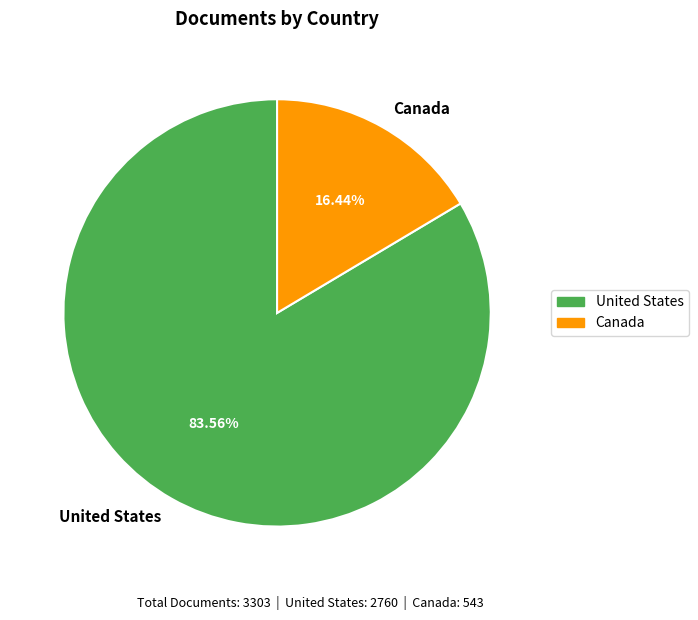

True or false: Canada accounts for 16% of the total.

True